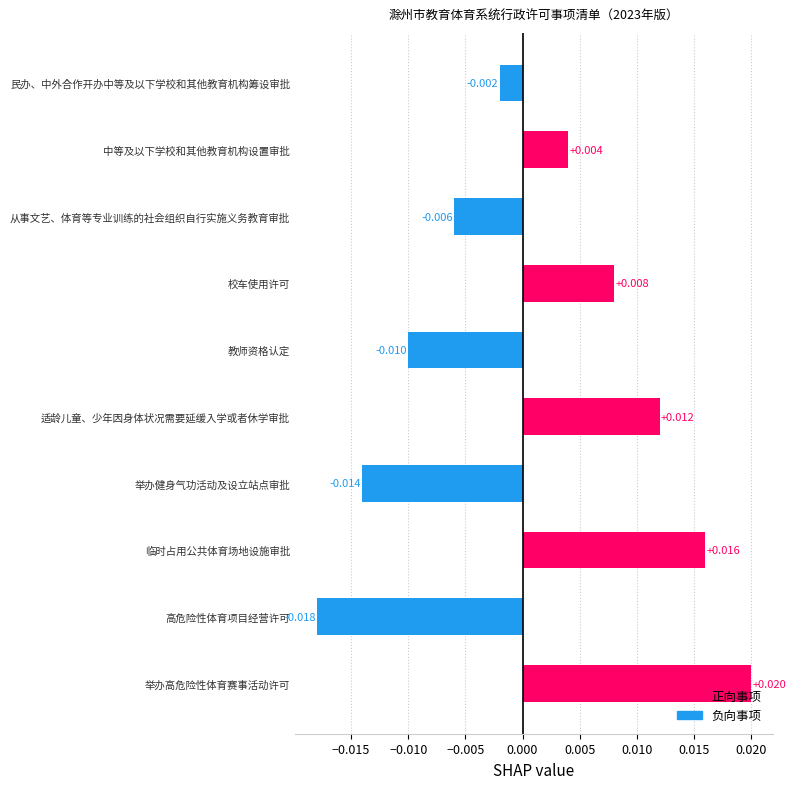

List the labels in order of value, largest first.

举办高危险性体育赛事活动许可, 临时占用公共体育场地设施审批, 适龄儿童、少年因身体状况需要延缓入学或者休学审批, 校车使用许可, 中等及以下学校和其他教育机构设置审批, 民办、中外合作开办中等及以下学校和其他教育机构筹设审批, 从事文艺、体育等专业训练的社会组织自行实施义务教育审批, 教师资格认定, 举办健身气功活动及设立站点审批, 高危险性体育项目经营许可